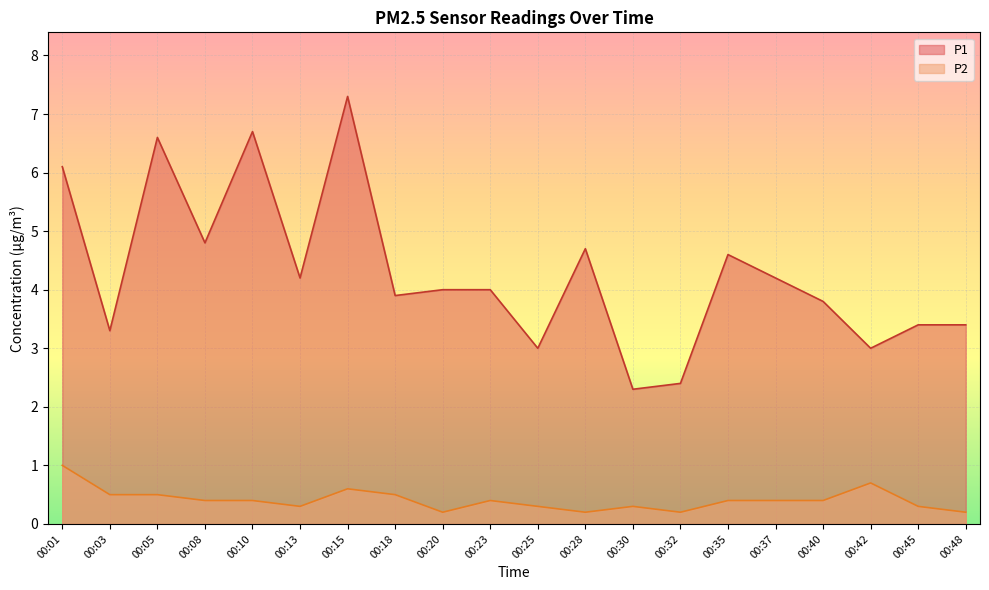

How many lines are shown in the chart?

2